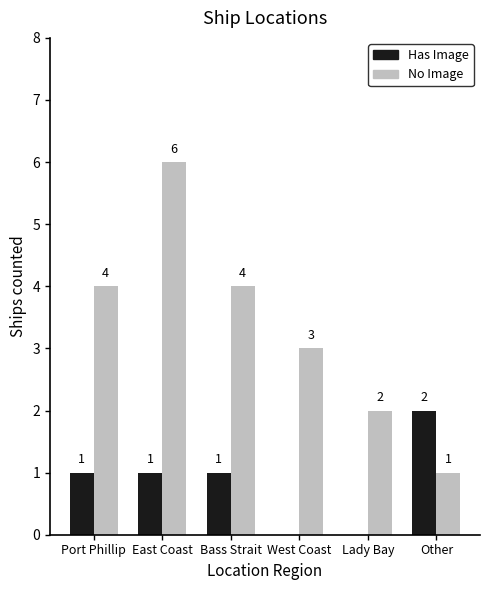

Between Port Phillip and Other, which series saw the biggest shift?

No Image